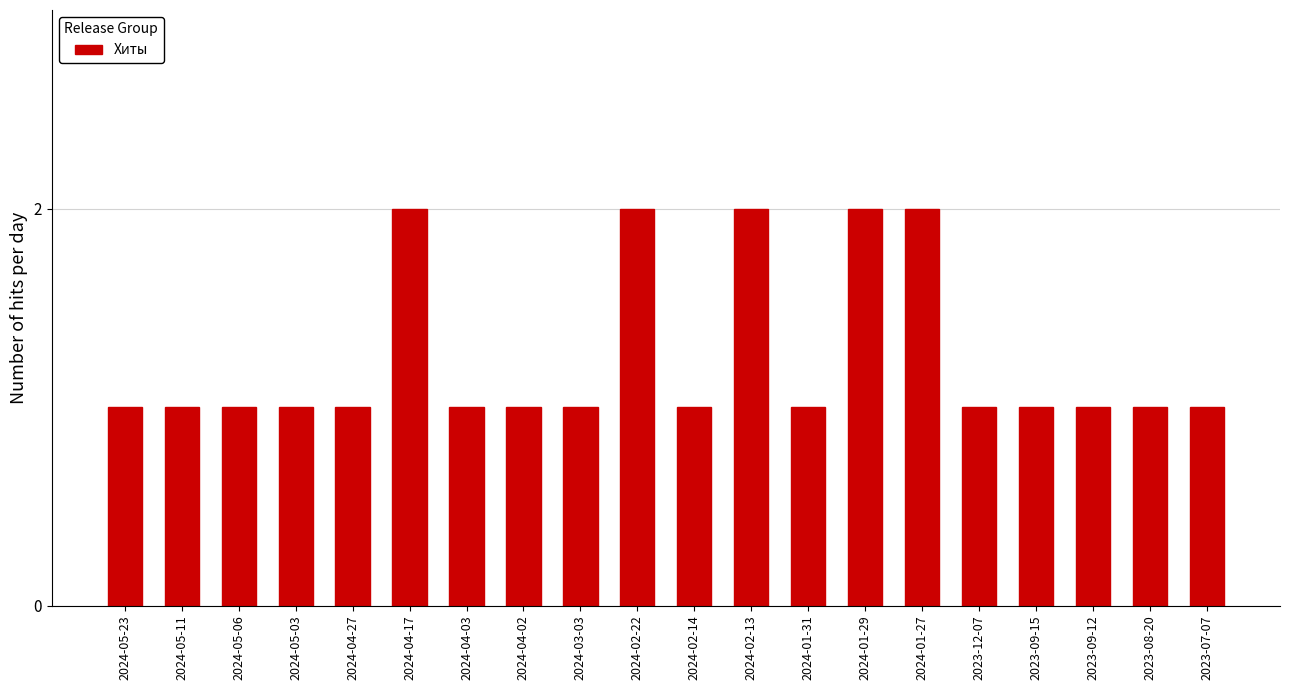

Reading left to right, transcribe all the data shown in this chart.

2024-05-23=1	2024-05-11=1	2024-05-06=1	2024-05-03=1	2024-04-27=1	2024-04-17=2	2024-04-03=1	2024-04-02=1	2024-03-03=1	2024-02-22=2	2024-02-14=1	2024-02-13=2	2024-01-31=1	2024-01-29=2	2024-01-27=2	2023-12-07=1	2023-09-15=1	2023-09-12=1	2023-08-20=1	2023-07-07=1